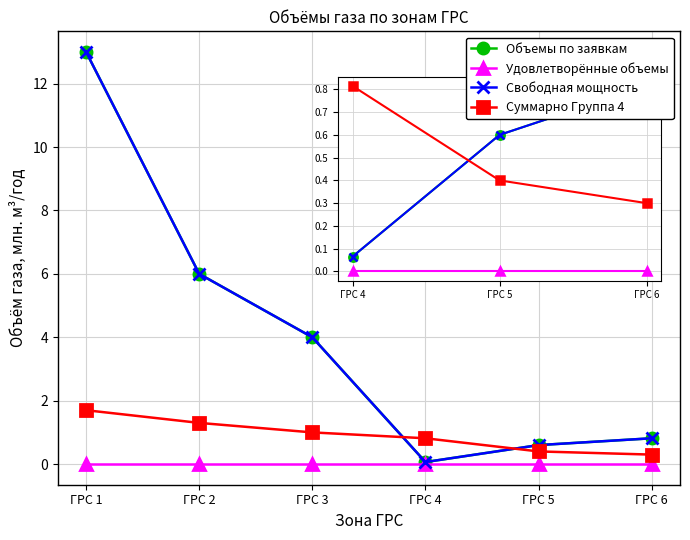

The value of Удовлетворённые объемы at ГРС 3 is 0.0. True or false?

True